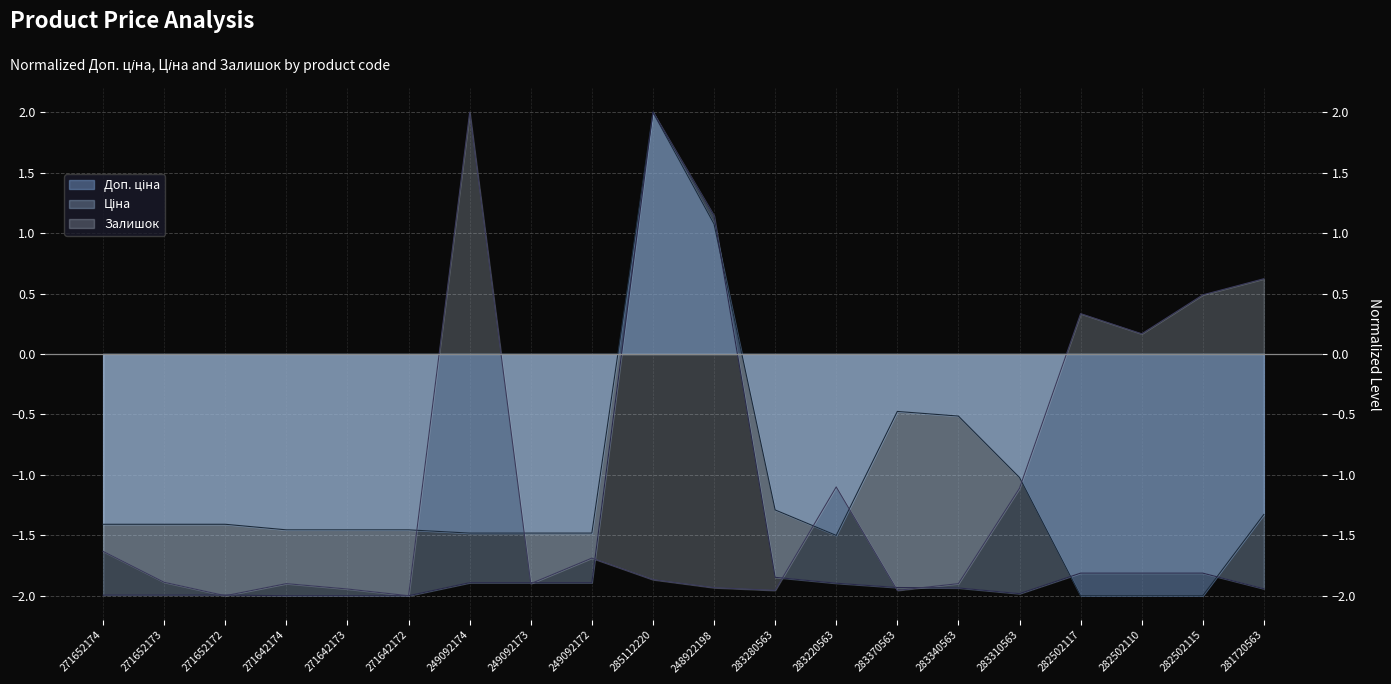

How many times do Залишок and Доп. ціна cross each other?

5